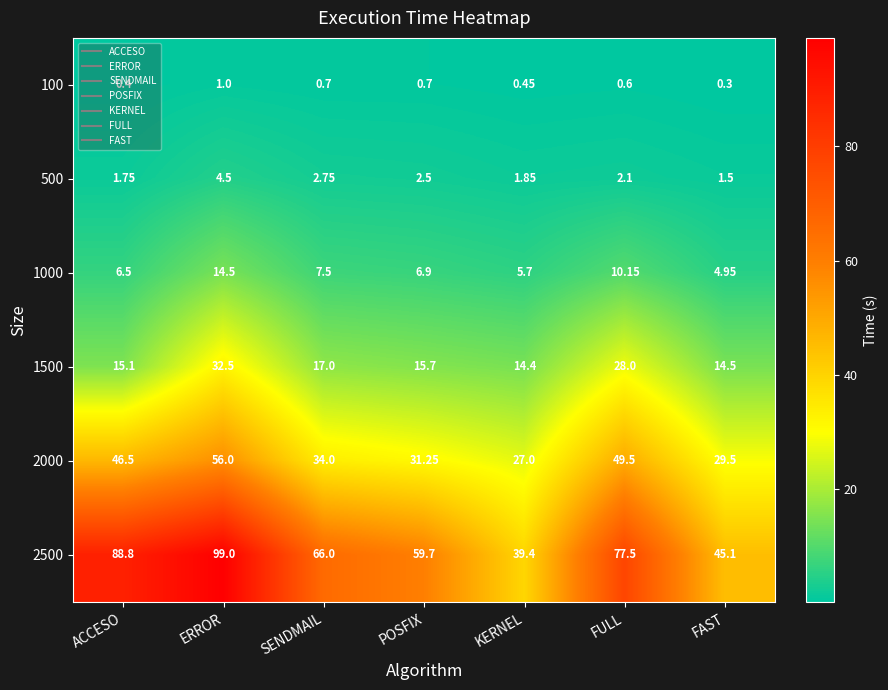

Which category has the lowest value across all series?

FAST